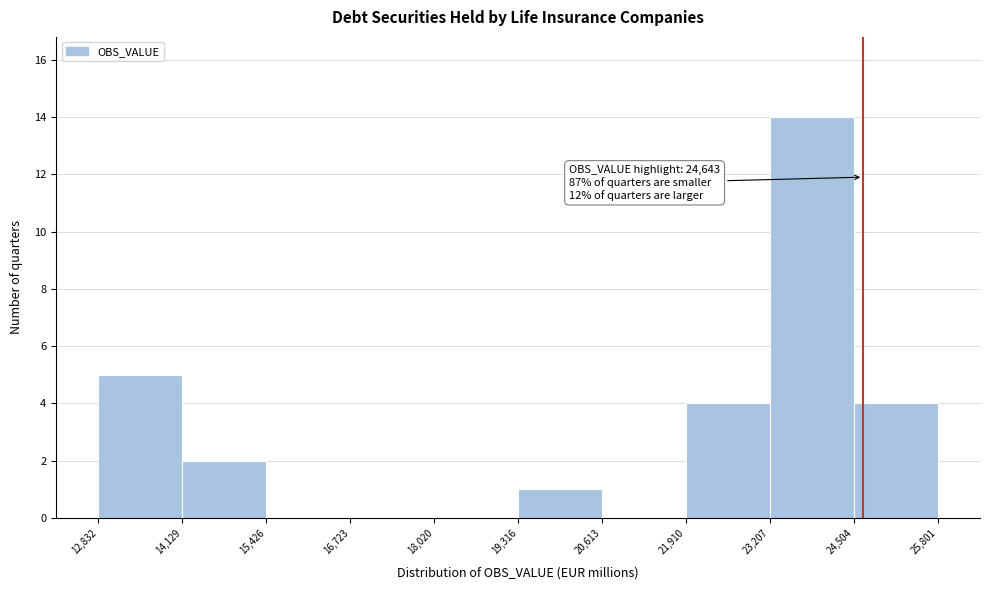

Which range on the x-axis has the tallest bar?

23,207 to 24,504